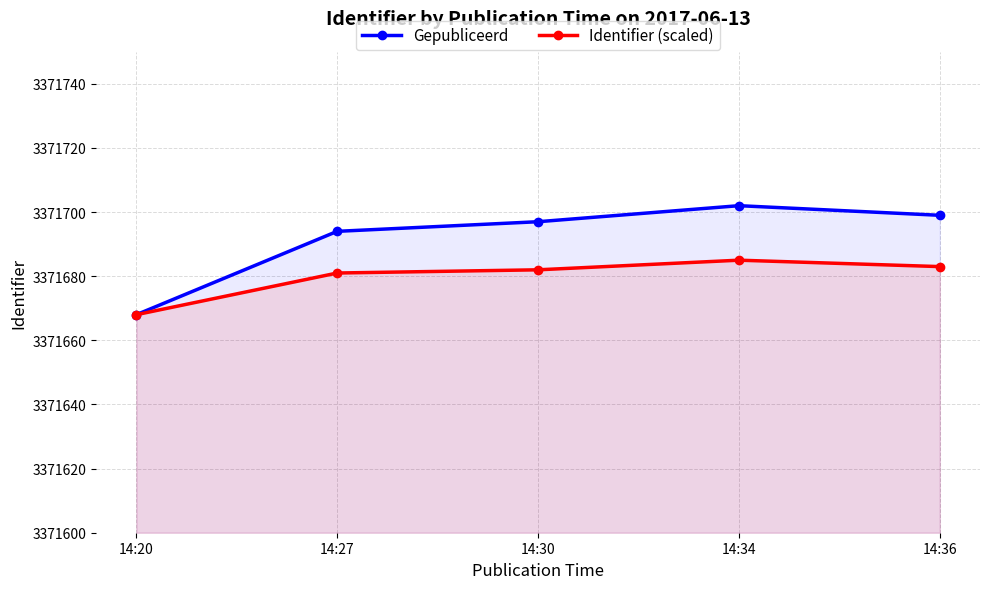

Reading left to right, extract all data points from this chart.

Gepubliceerd: 3371668	3371694	3371697	3371702	3371699
Identifier (scaled): 3371668	3371681	3371682	3371685	3371683